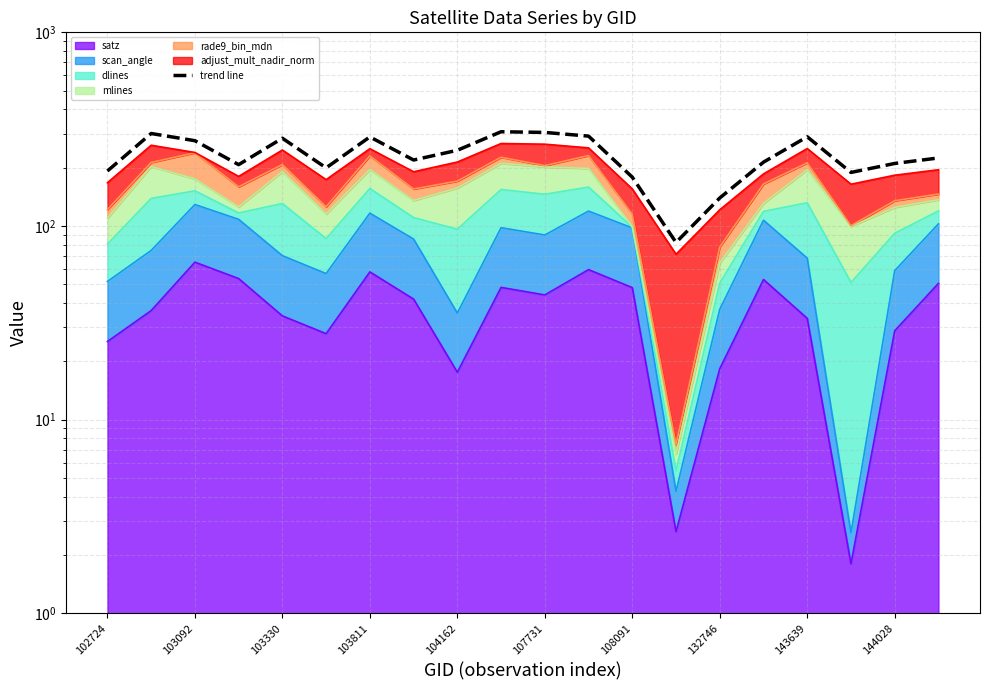

At which label does the data first exceed 224?

103092